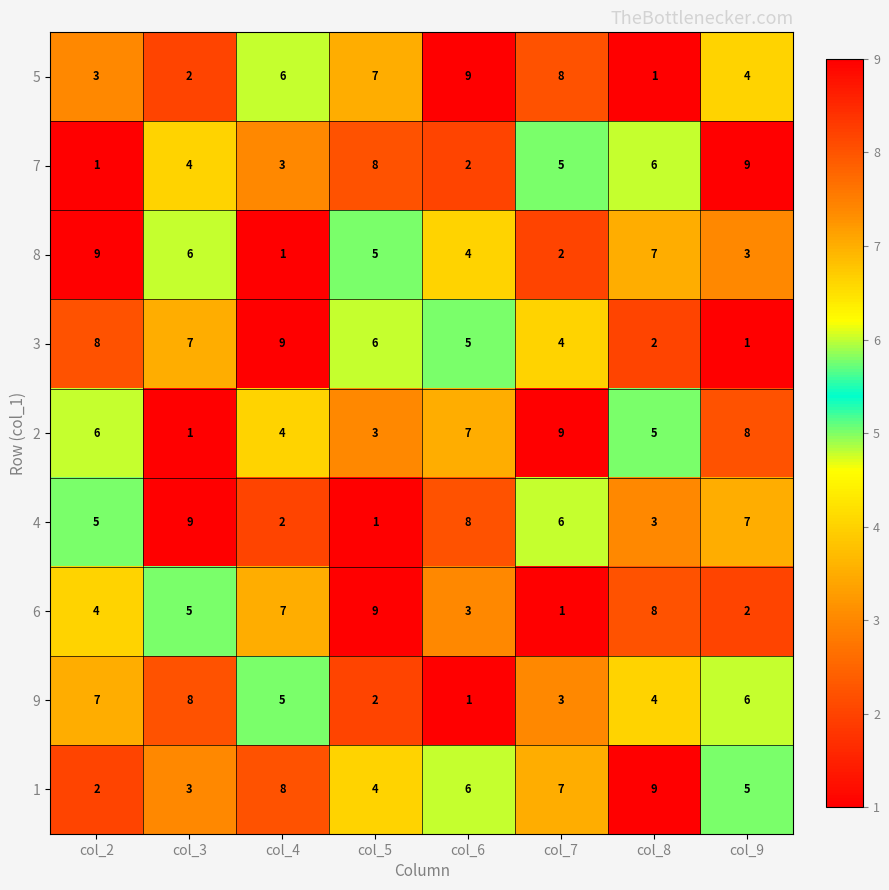

What is the spread (max minus min) of values at col_3?

8